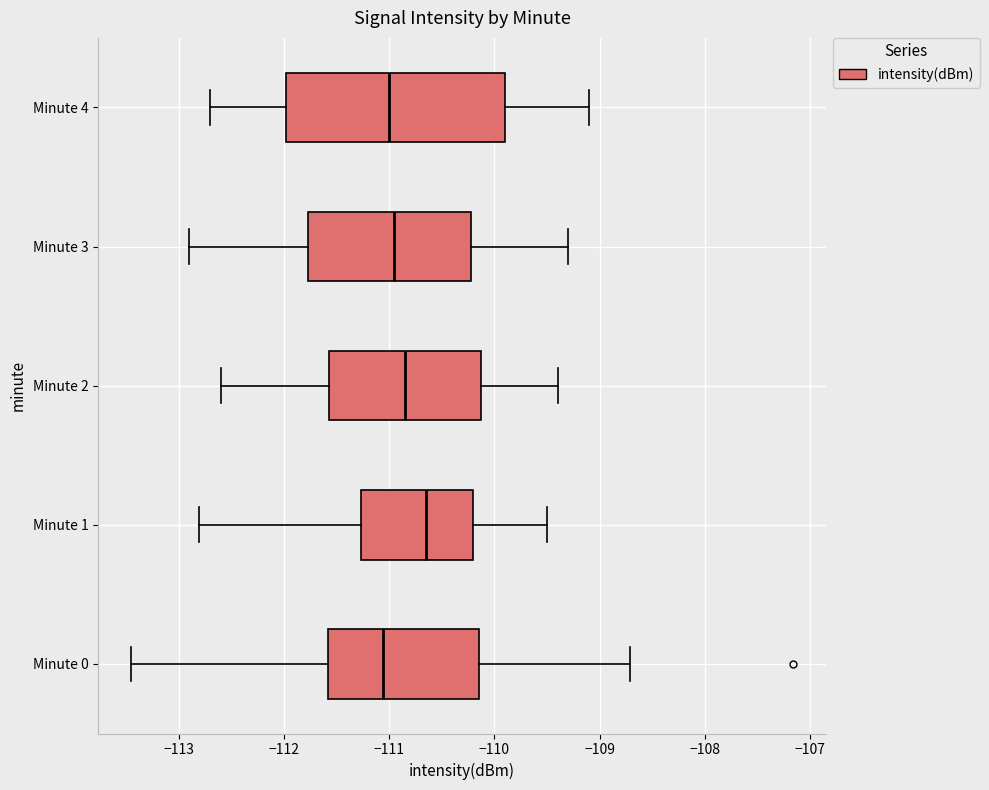

Where does the median line of the box for Minute 1 sit on the x-axis? The values are not printed on the chart, so give them approximately, as read against the axis.

-110.6